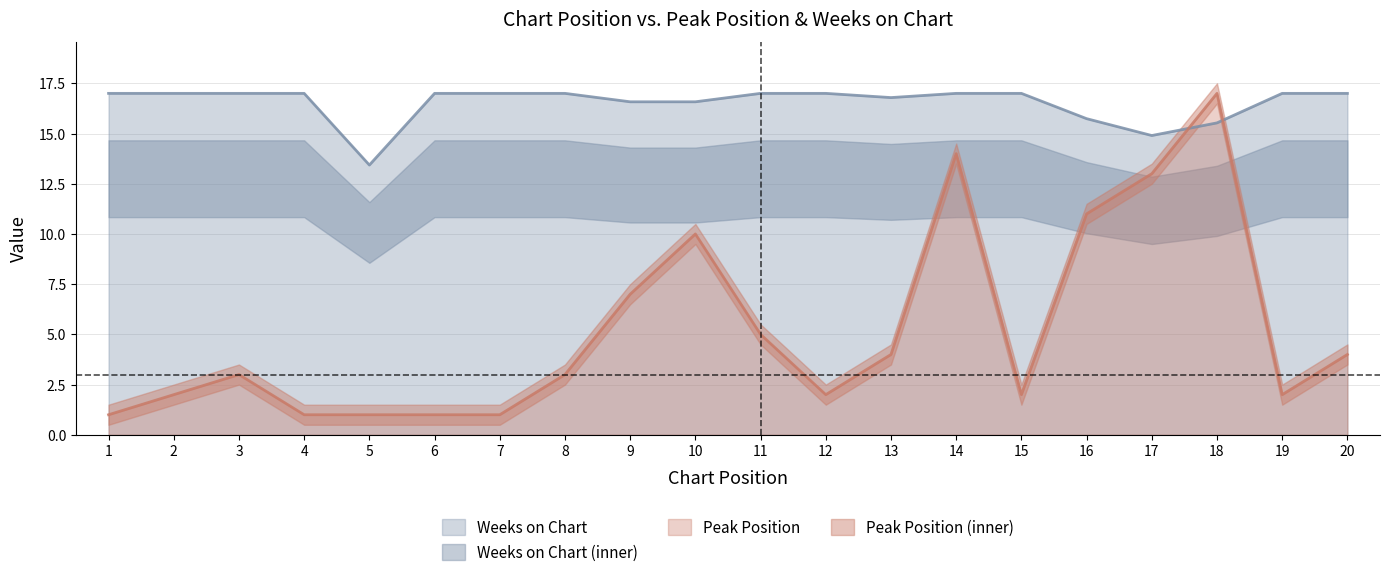

What is the difference between the maximum and minimum values in the Weeks on Chart series?

3.6